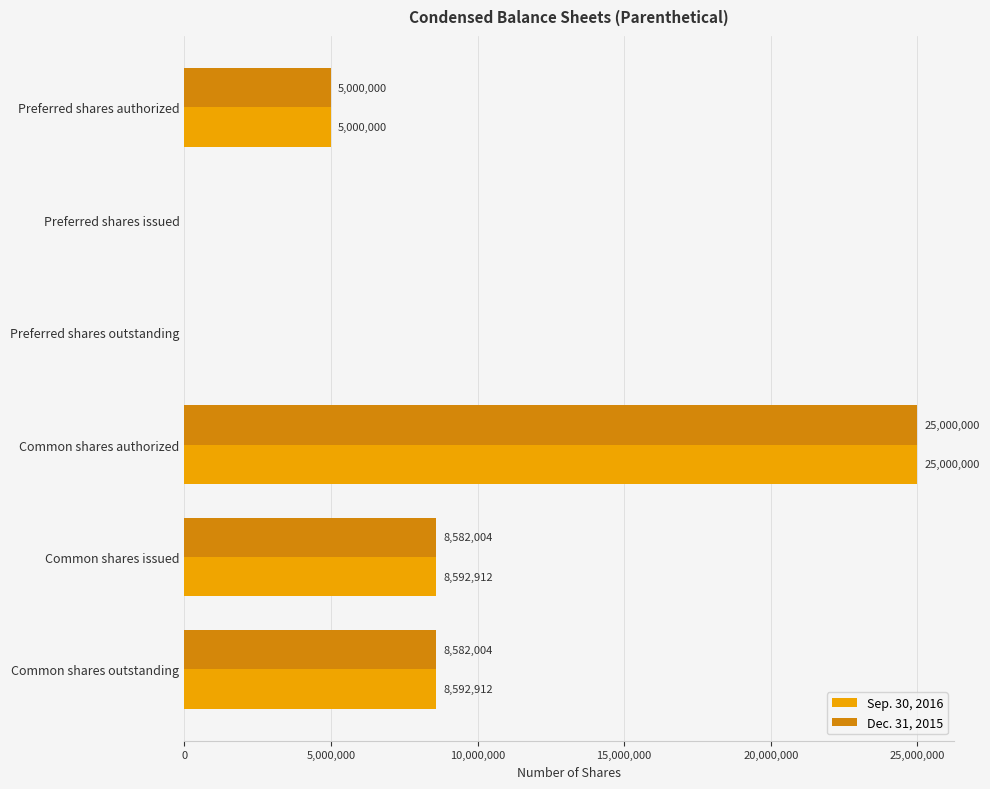

True or false: Sep. 30, 2016 has a value of 0 at Preferred shares issued.

True